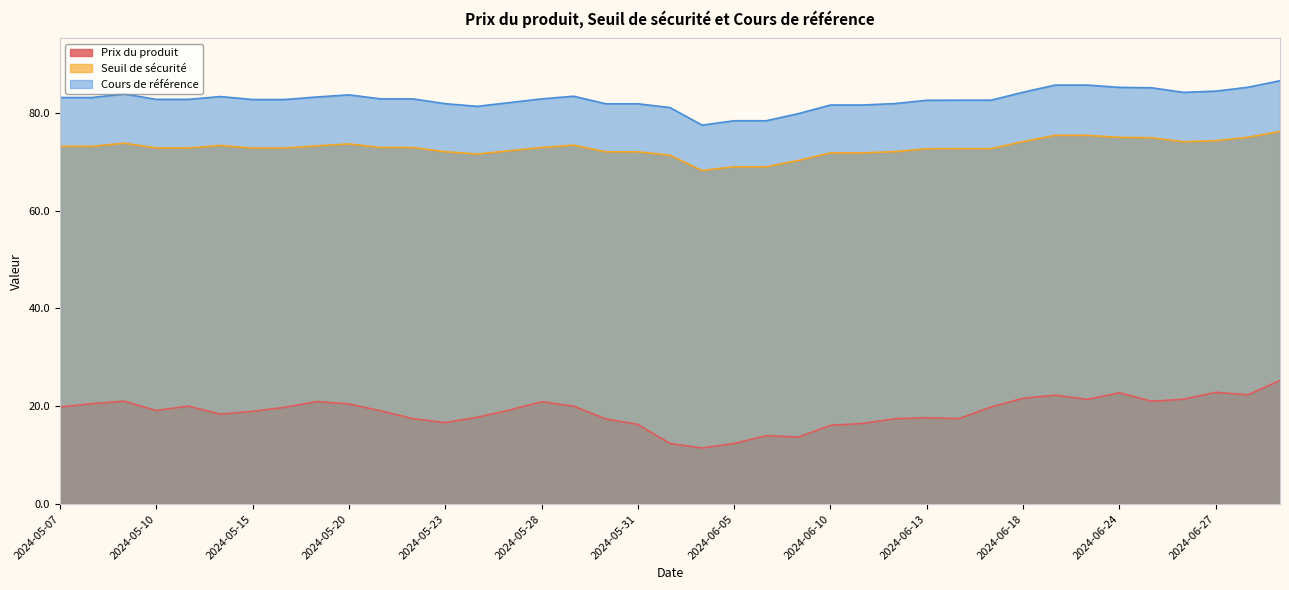

Which has a higher value, 2024-06-10 or 2024-05-14?

2024-05-14